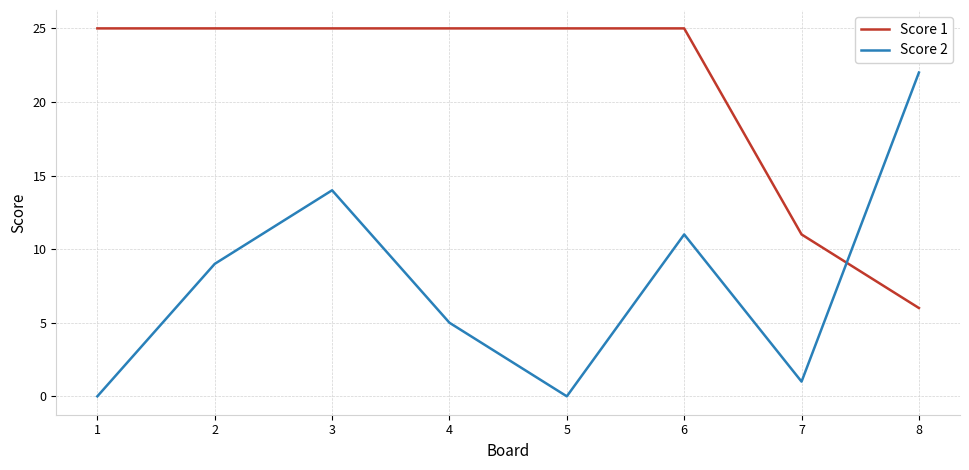

At 7, list the series in order from smallest to largest.

Score 2, Score 1